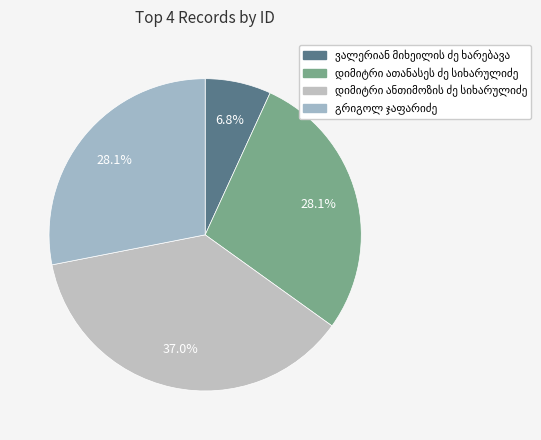

What percentage is the დიმიტრი ანთიმოზის ძე სიხარულიძე slice, to the nearest percent?

37%